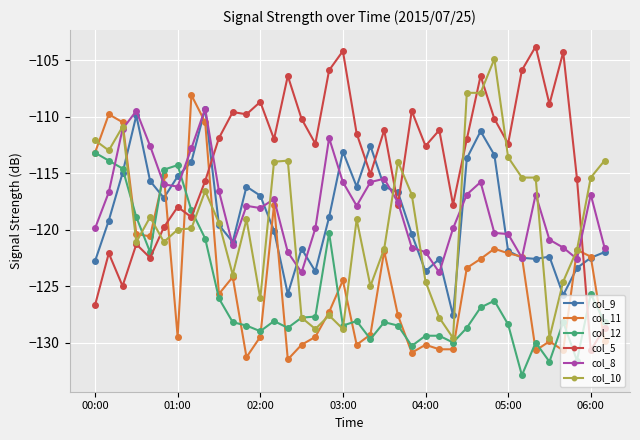

Count the number of categories in the chart.

38